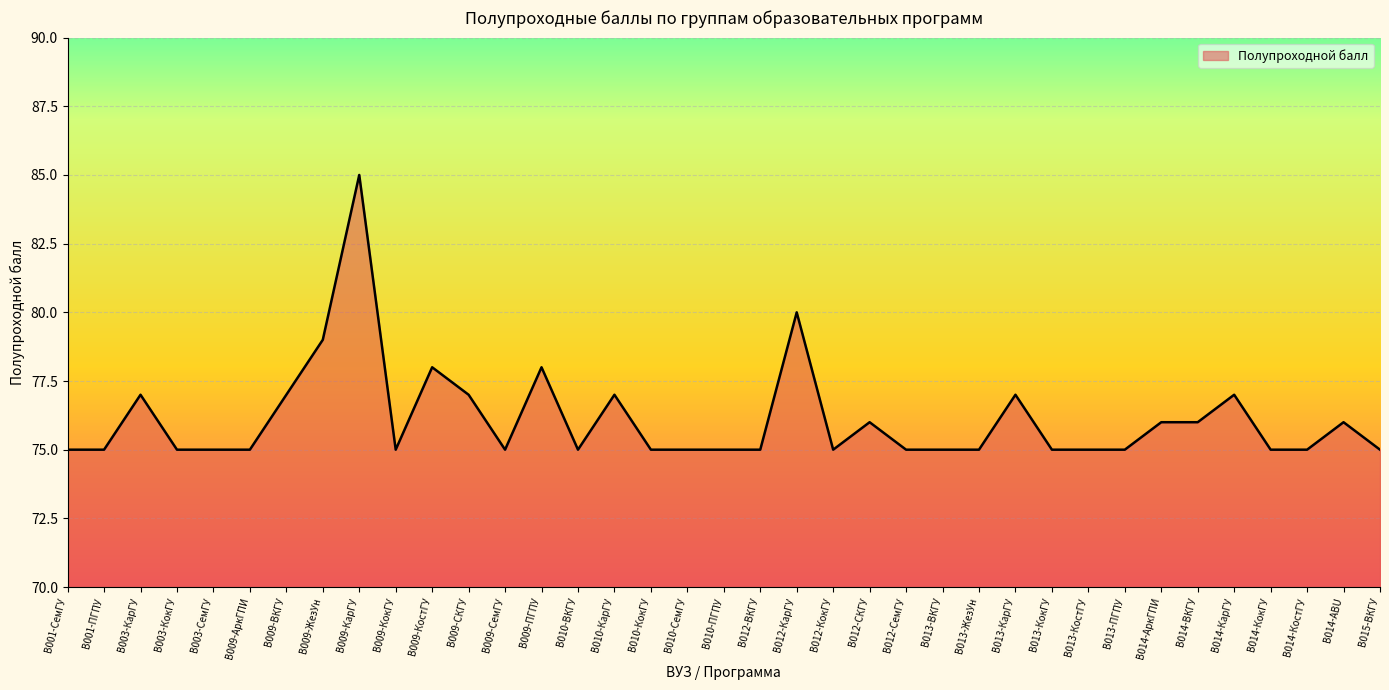

What is the minimum value shown in the chart?

75